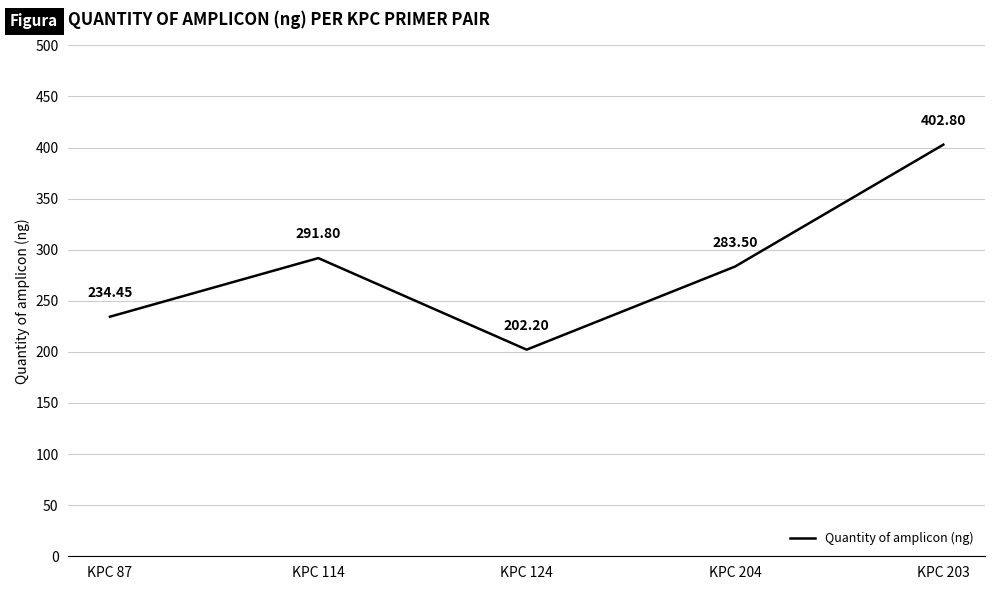

The chart shows a value of 202.2 at KPC 124. True or false?

True